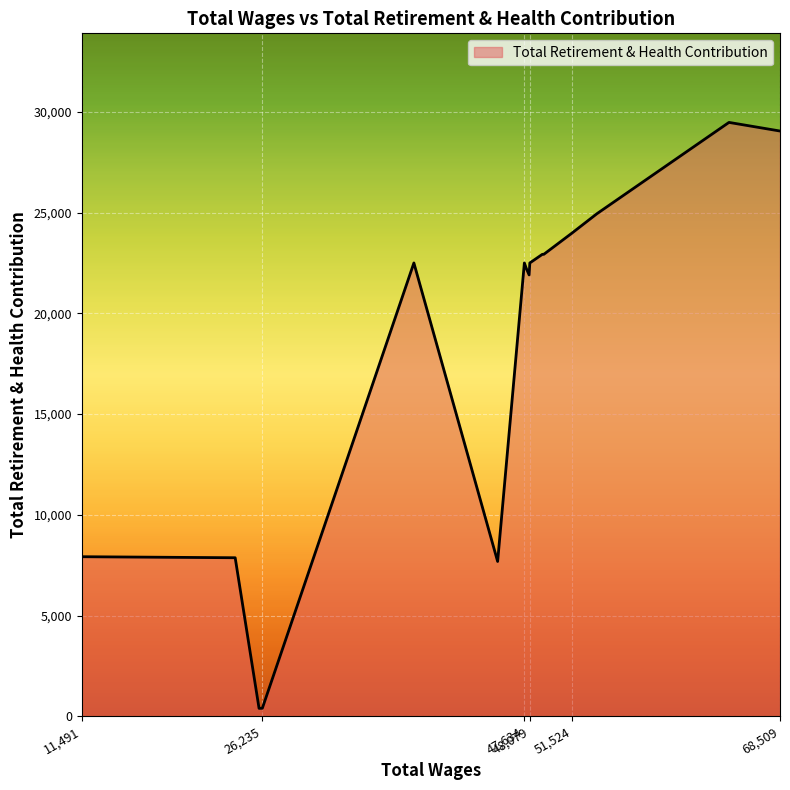

What is the greatest value displayed?

29486